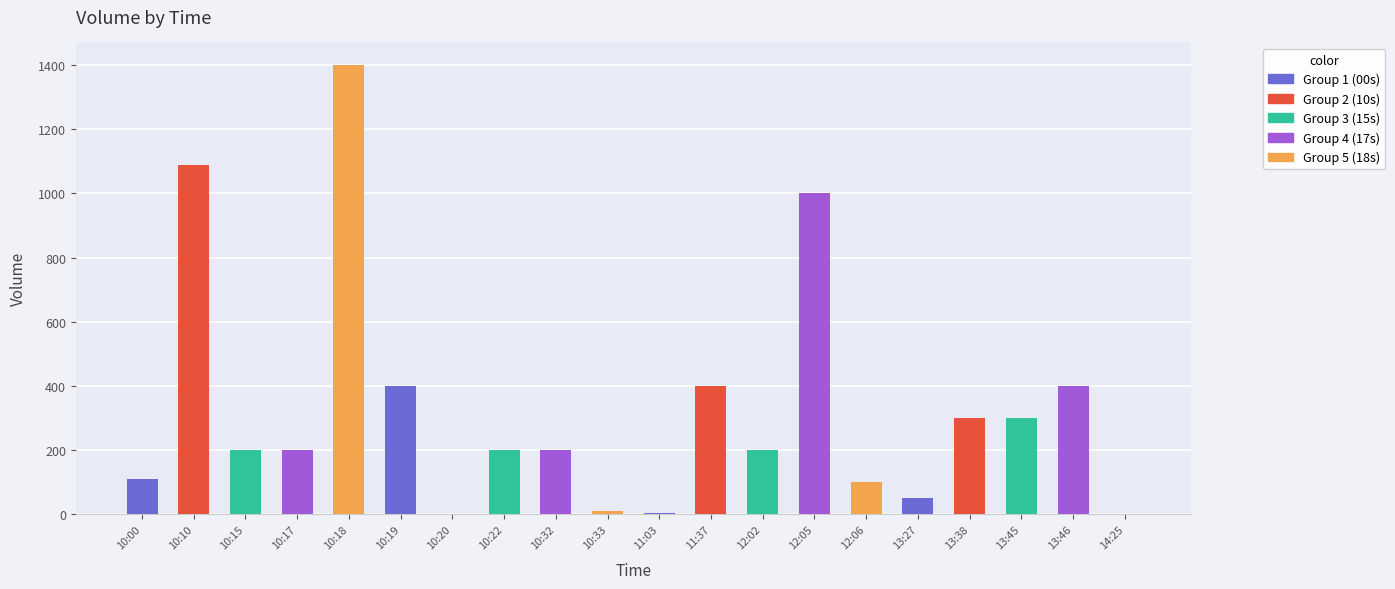

At which category does the chart reach its peak across all series?

10:18